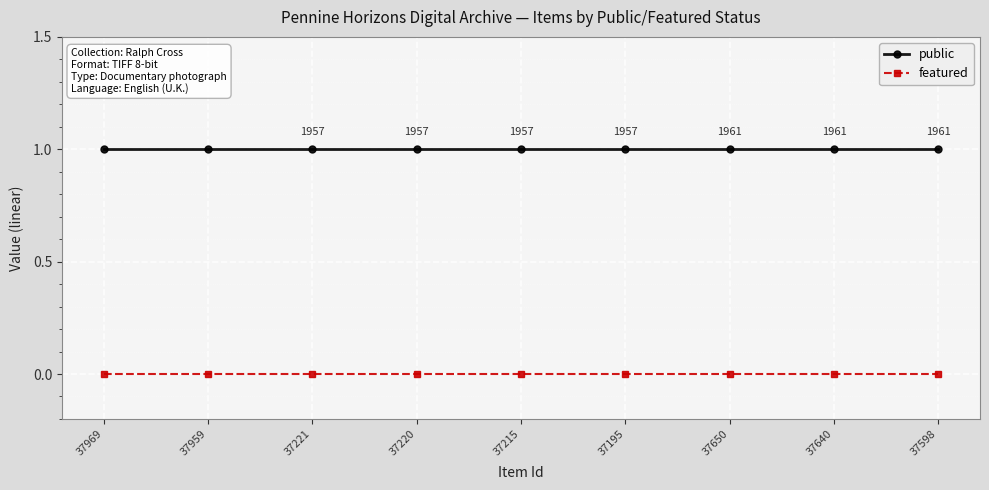

Is it true that featured equals 0 at 37195?

True